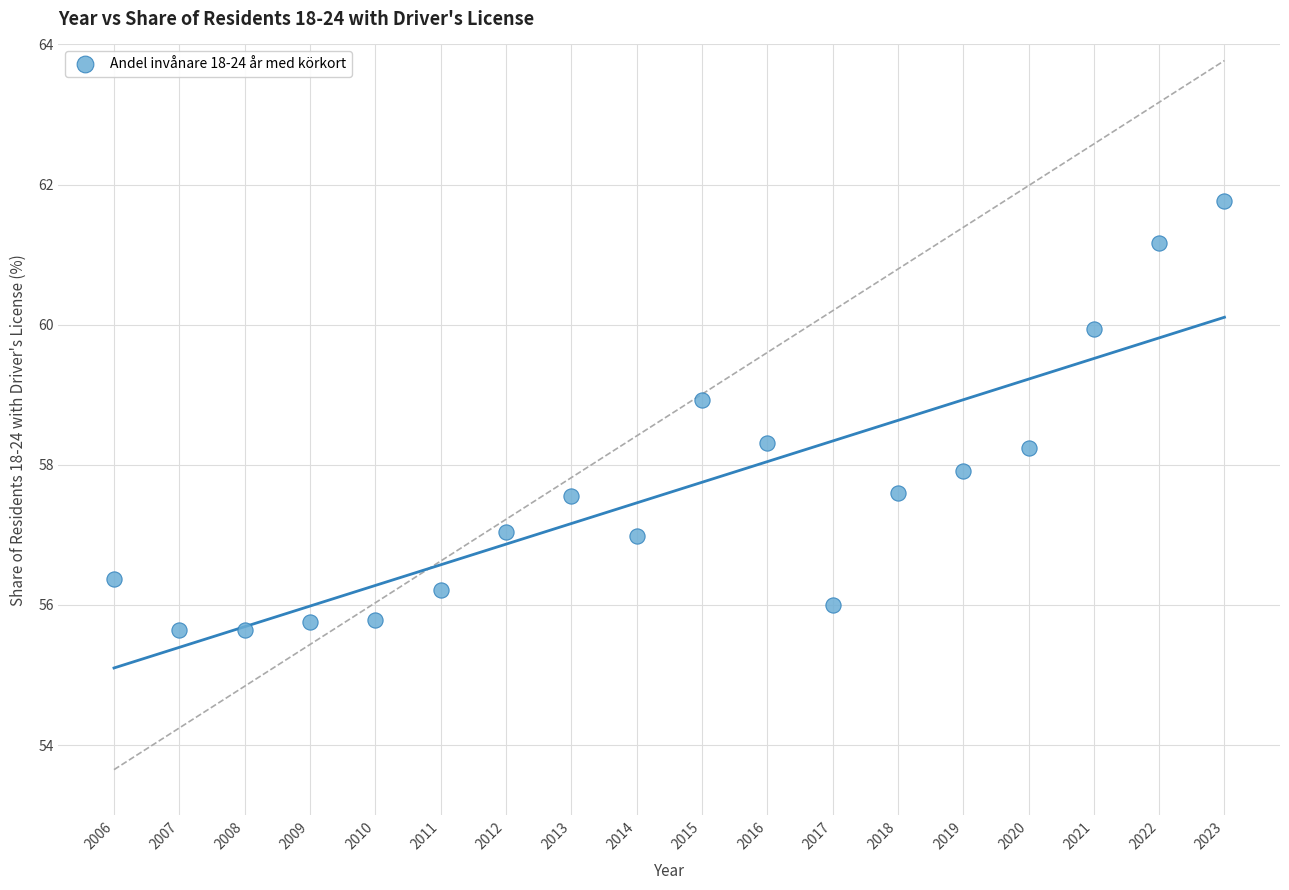

What is the range of Y values (max minus min)?

6.1